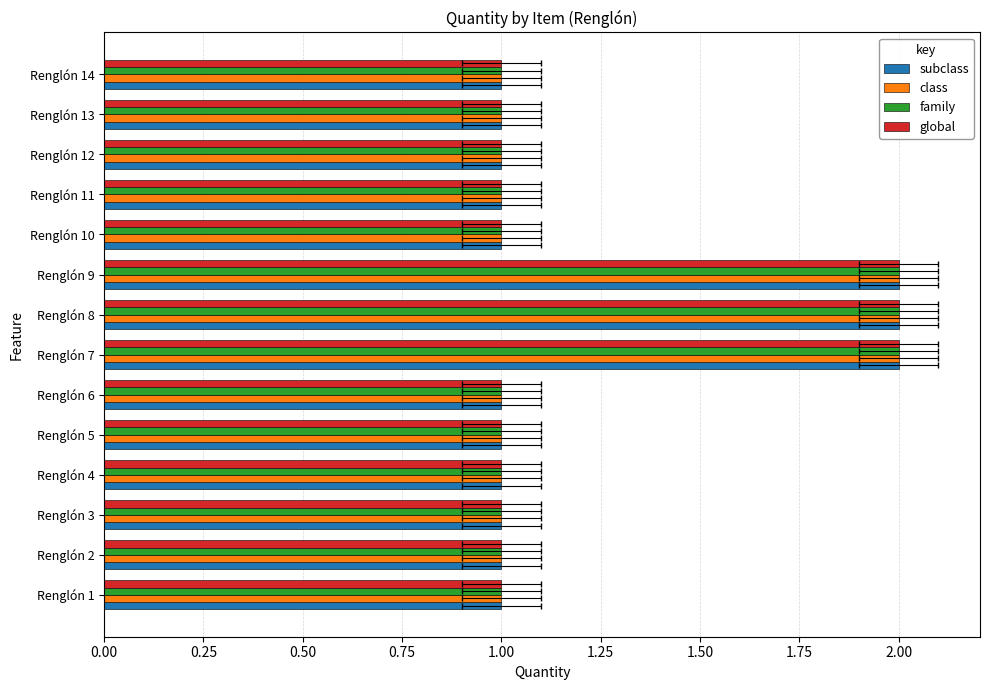

Is the value of global at Renglón 3 greater than the value of family at Renglón 12?

No